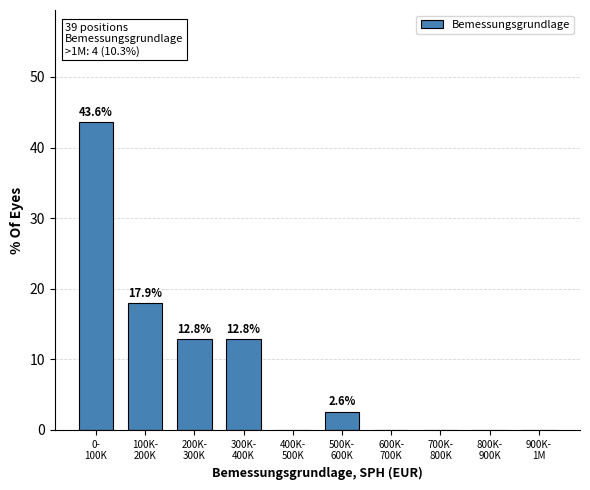

What is the maximum value shown in the chart?

43.6